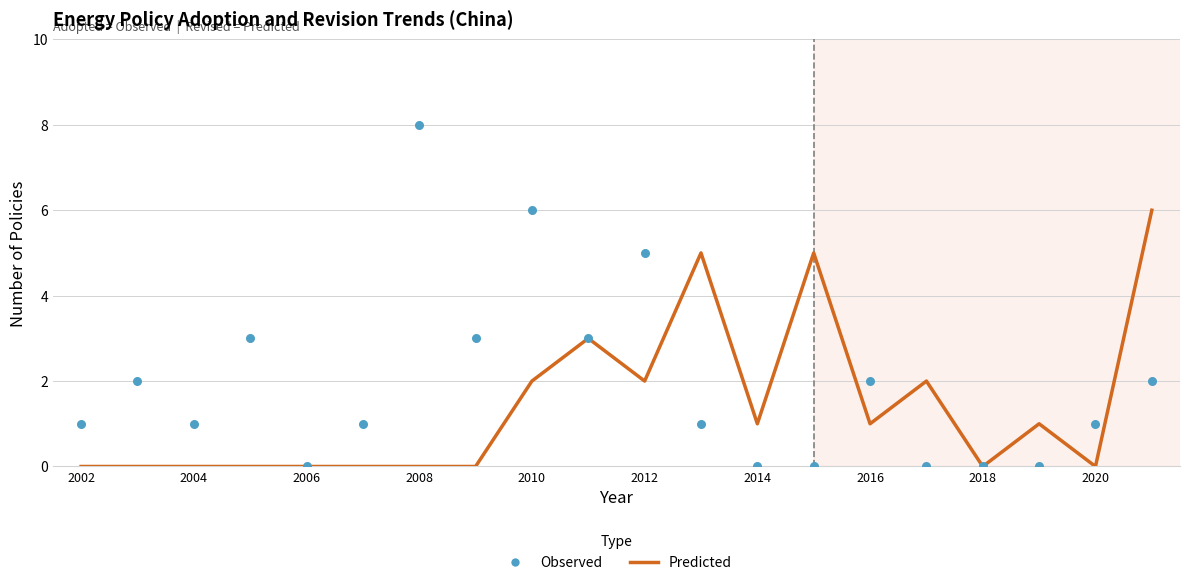

Which series reaches the maximum Y coordinate?

Observed